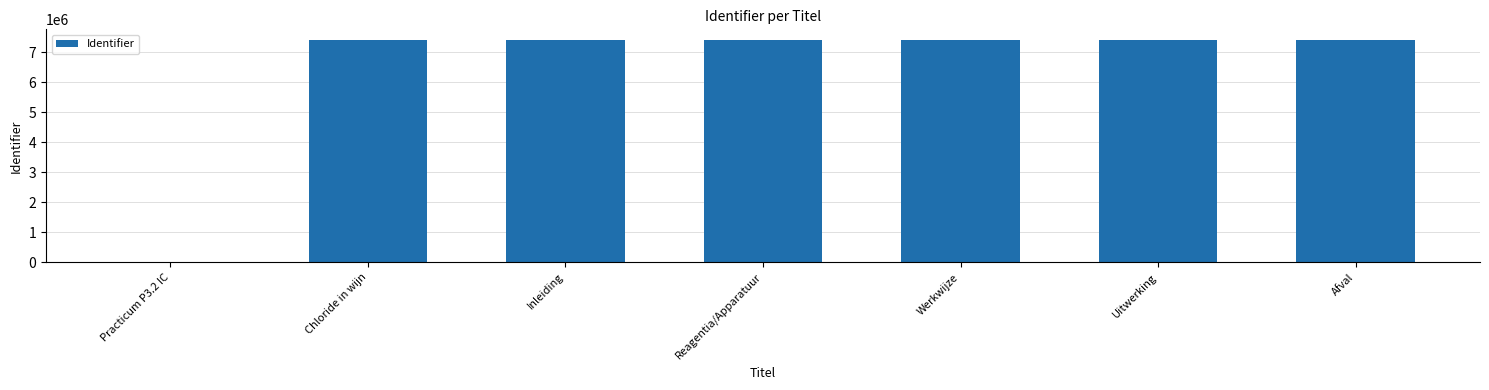

Are the bars horizontal?

No